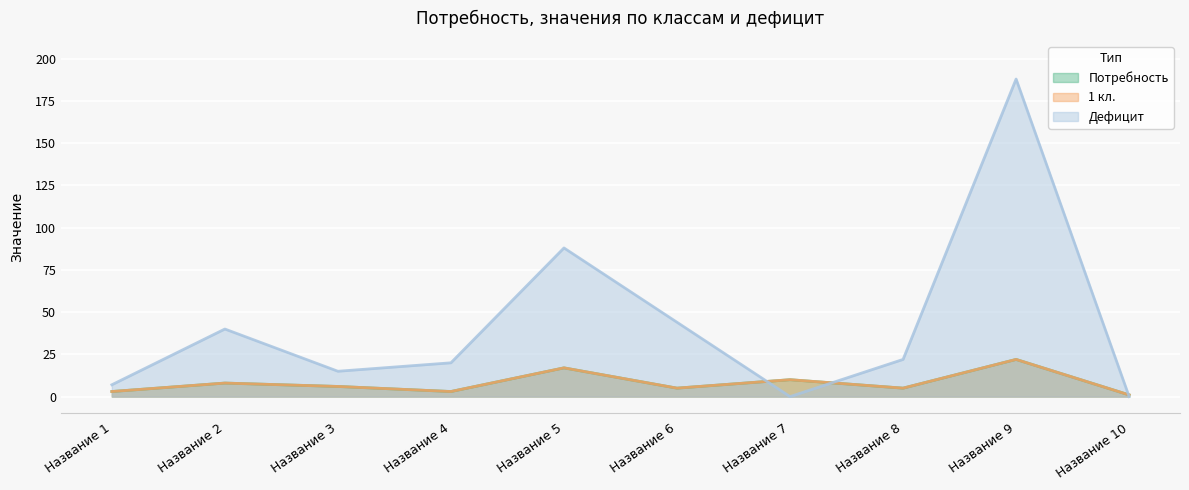

True or false: Потребность and 1 кл. cross at least once.

False